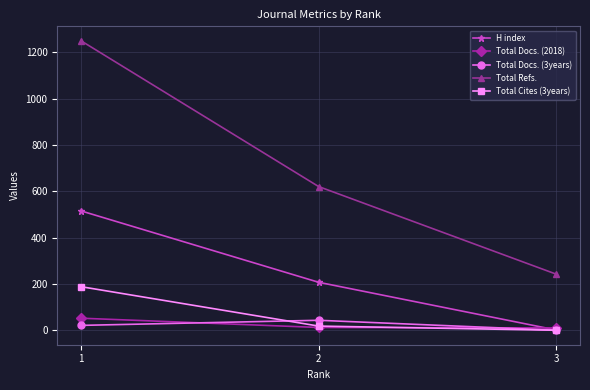

The H index series shows 350 at 2. True or false?

False